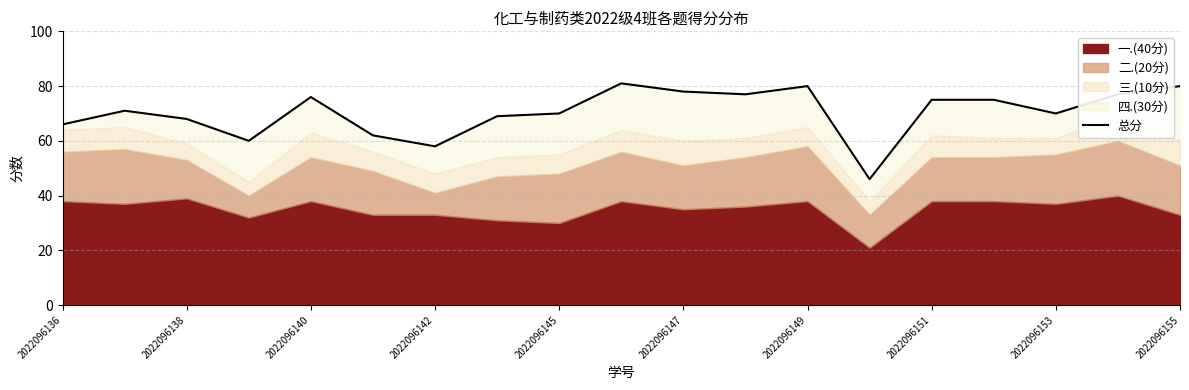

What is the difference between the second highest and second lowest values?

22